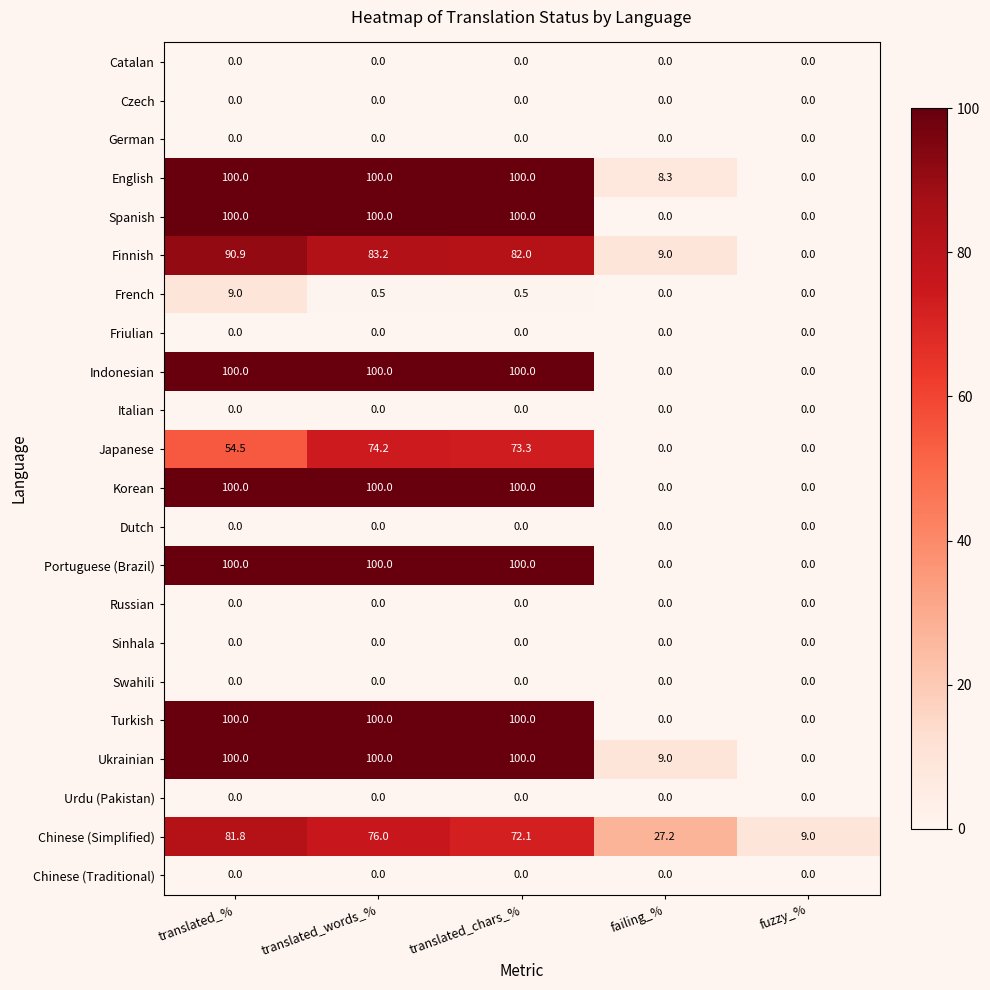

Rank the categories by Chinese (Simplified) value from lowest to highest.

fuzzy_%, failing_%, translated_chars_%, translated_words_%, translated_%